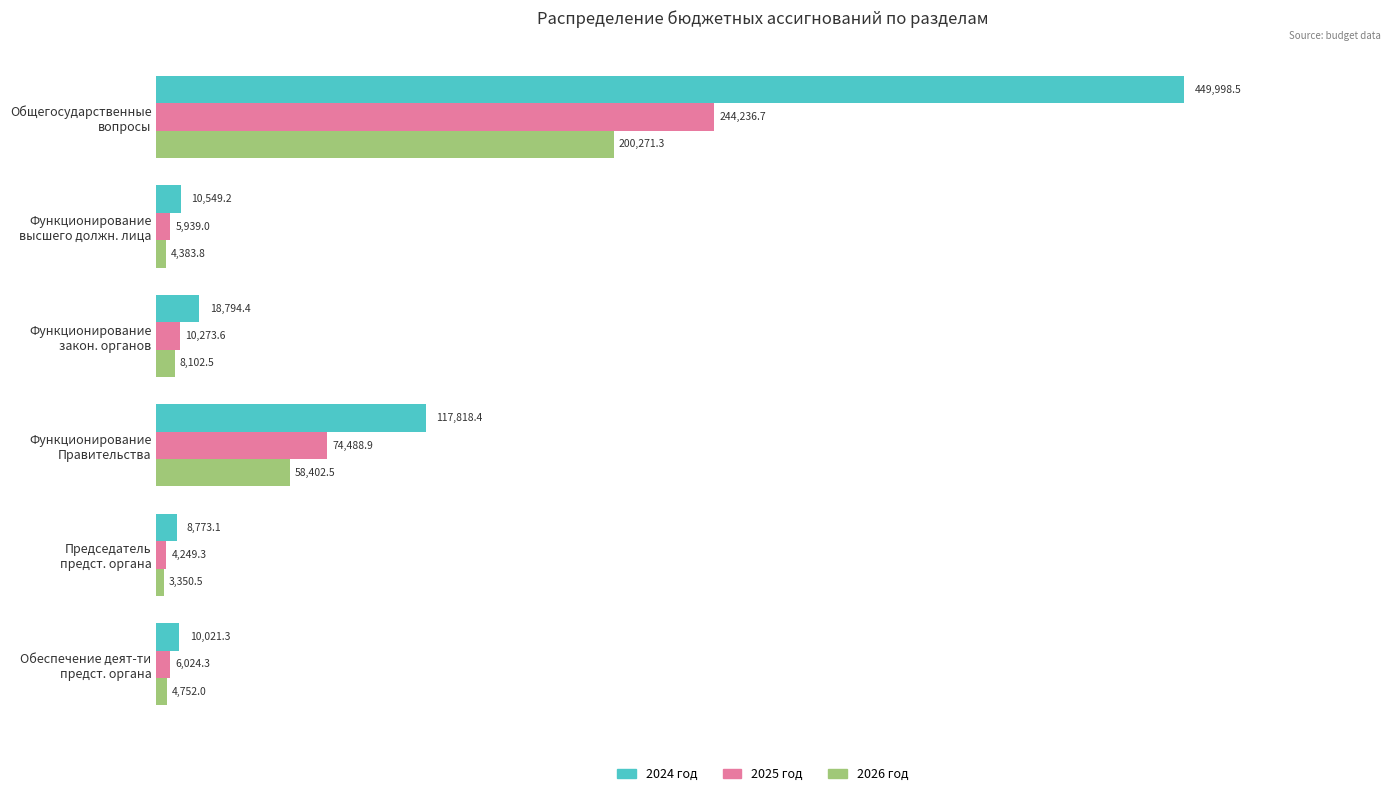

Rank the series by their average value, from lowest to highest.

2026 год, 2025 год, 2024 год